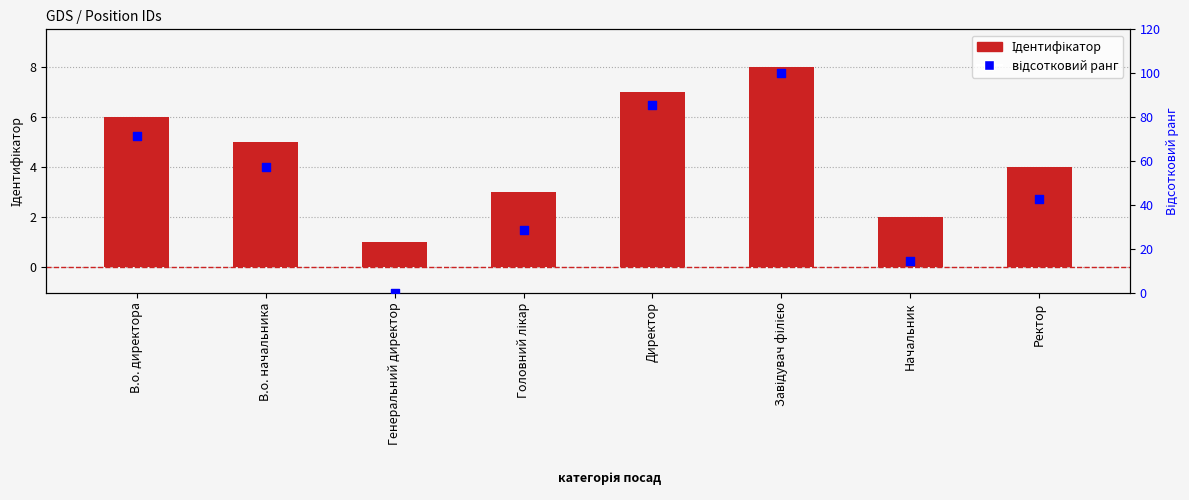

Which series contains the lowest Y value?

відсотковий ранг